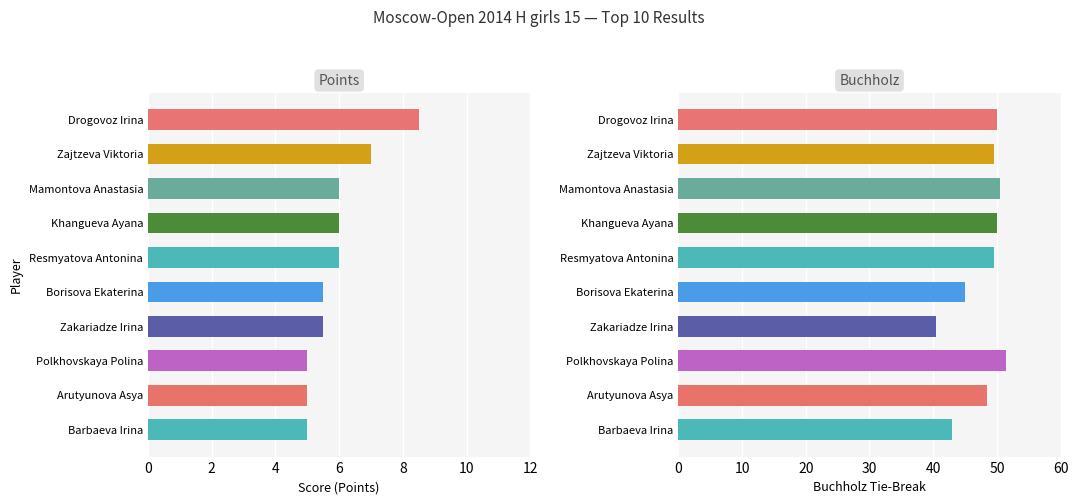

Rank the series by their maximum value, from lowest to highest.

Points, Buchholz